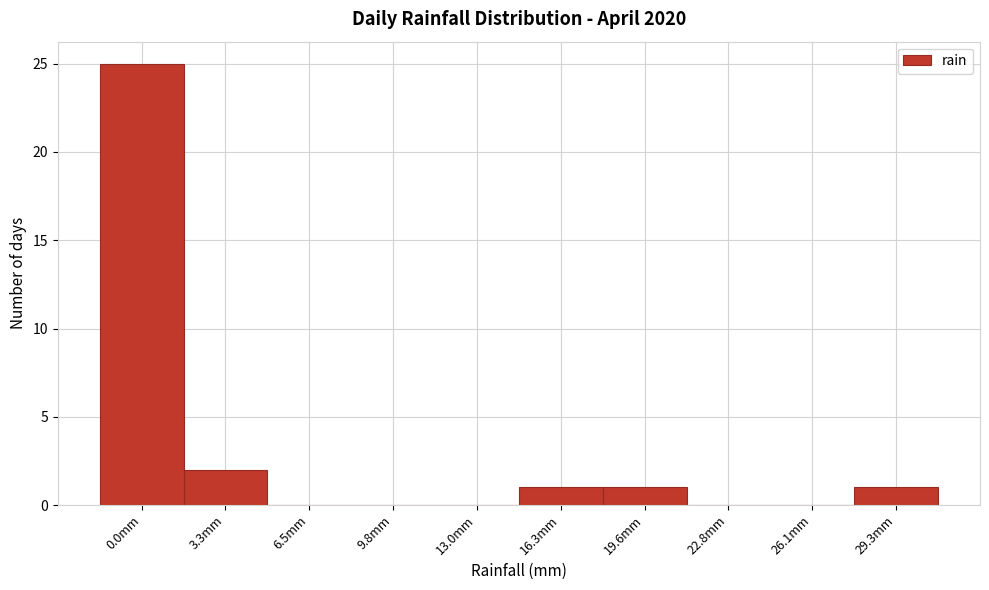

Reading right to left, list all the values displayed in this chart.

29.3mm=1	26.1mm=0	22.8mm=0	19.6mm=1	16.3mm=1	13.0mm=0	9.8mm=0	6.5mm=0	3.3mm=2	0.0mm=25